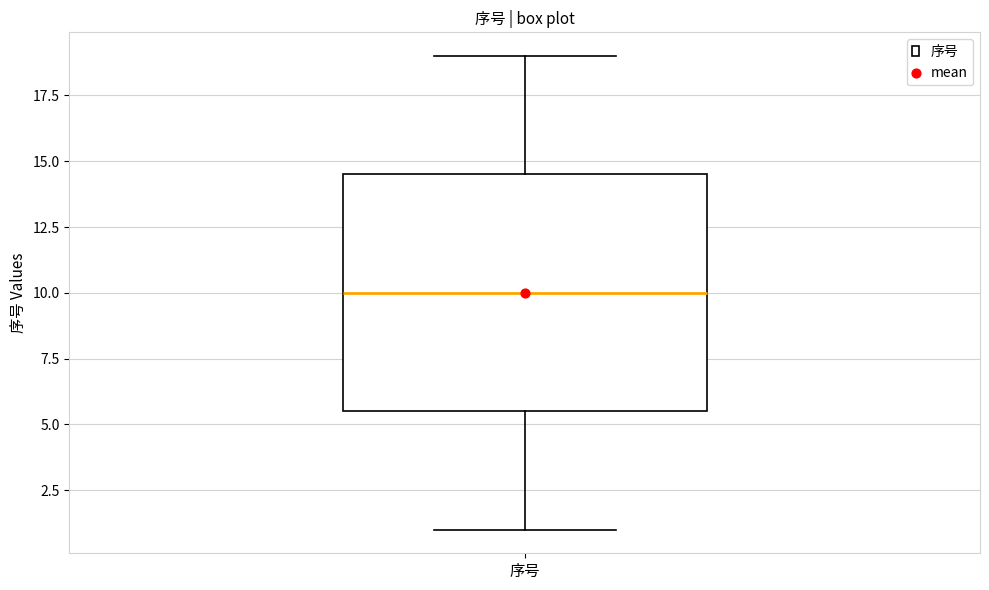

Where does the upper whisker of the box for 序号 end on the y-axis? The values are not printed on the chart, so give them approximately, as read against the axis.

19.0